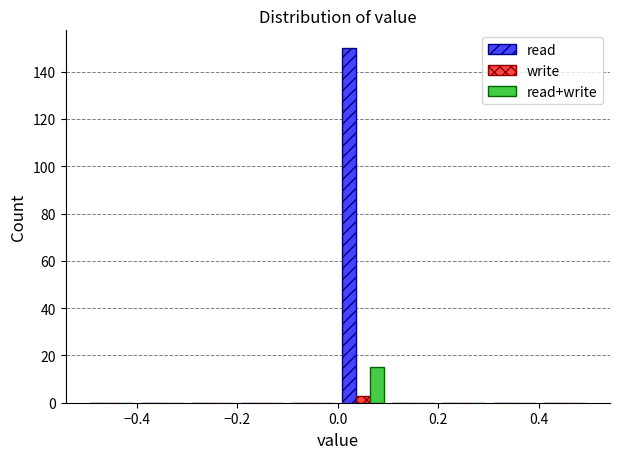

Reading left to right, transcribe this chart: for each range on the x-axis, give the height of each series' bar. The values are not printed on the chart, so give them approximately, as read against the axis.

-0.5 to -0.4: read=0	write=0	read+write=0
-0.4 to -0.3: read=0	write=0	read+write=0
-0.3 to -0.2: read=0	write=0	read+write=0
-0.2 to -0.1: read=0	write=0	read+write=0
-0.1 to 0.0: read=0	write=0	read+write=0
0.0 to 0.1: read=150	write=4	read+write=16
0.1 to 0.2: read=0	write=0	read+write=0
0.2 to 0.3: read=0	write=0	read+write=0
0.3 to 0.4: read=0	write=0	read+write=0
0.4 to 0.5: read=0	write=0	read+write=0